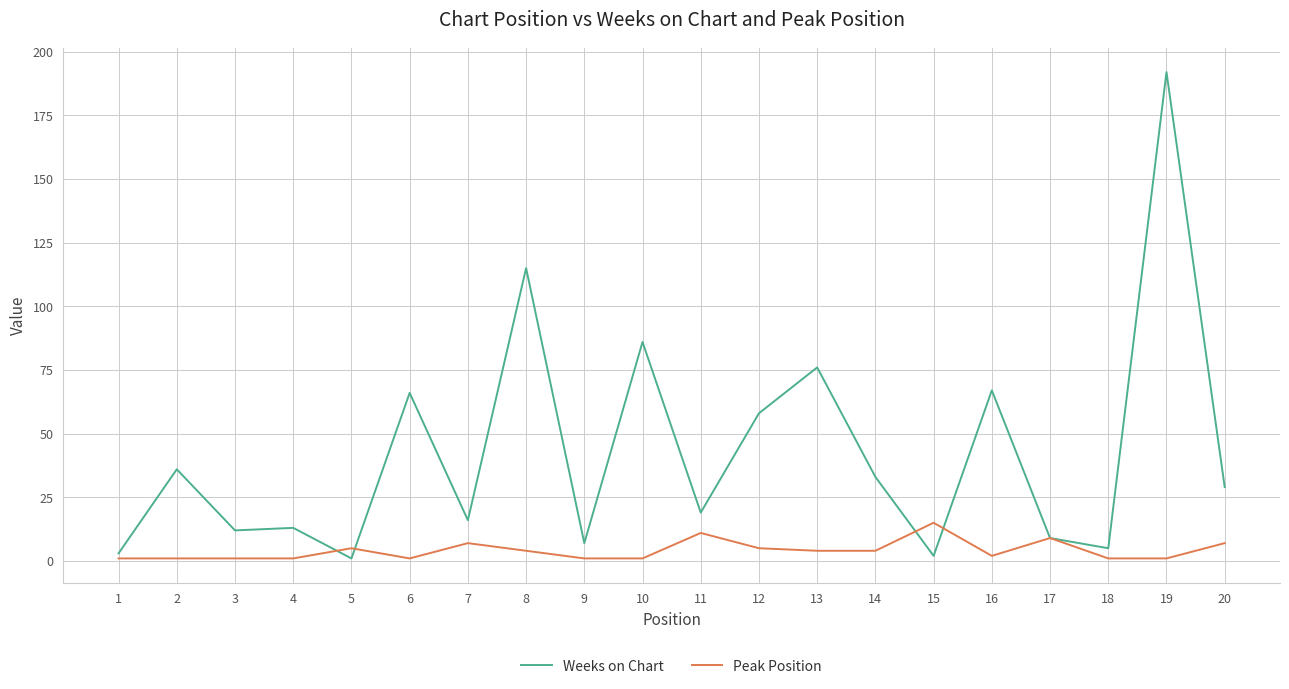

Which series has the largest range (max minus min)?

Weeks on Chart